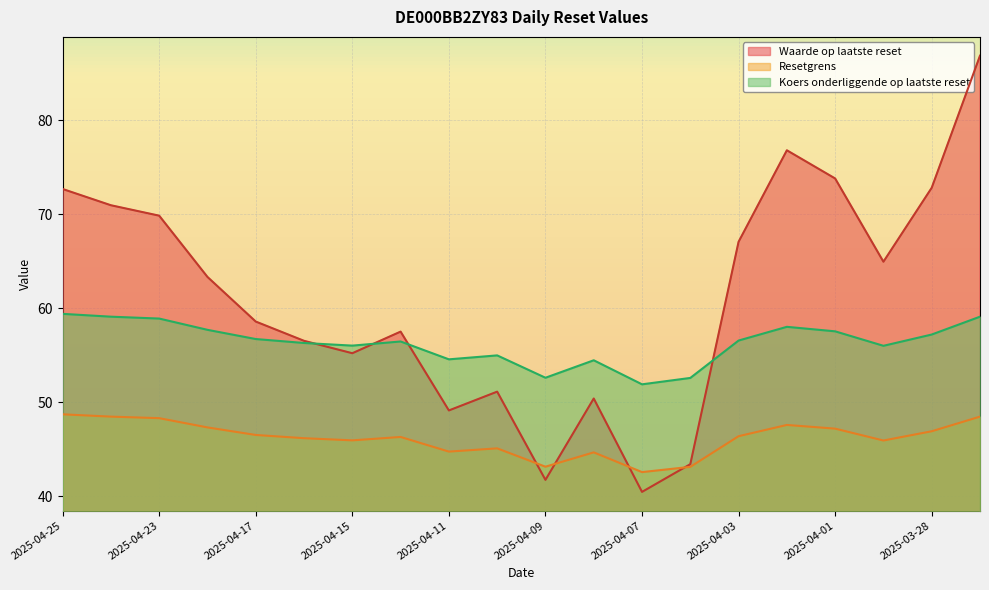

What is the label of the 11th point from the left?

2025-04-09